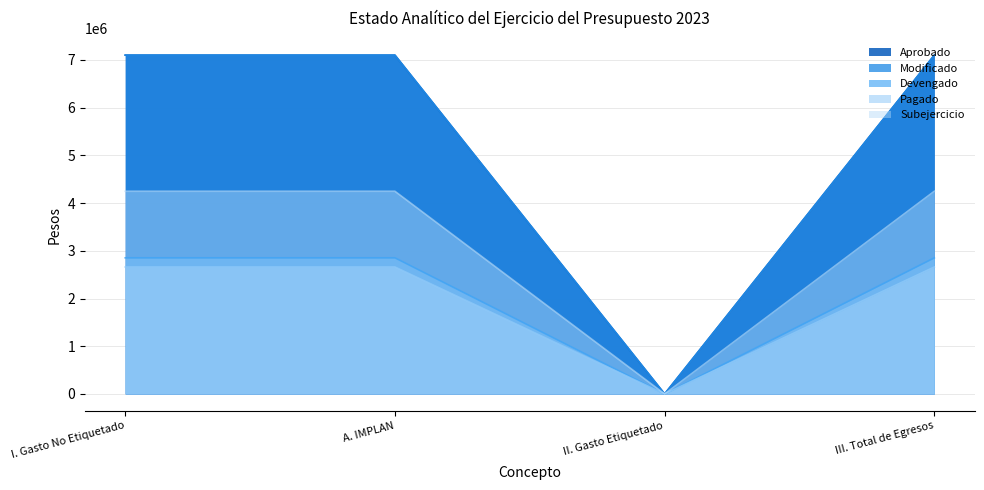

True or false: Devengado and Aprobado intersect in this chart.

False